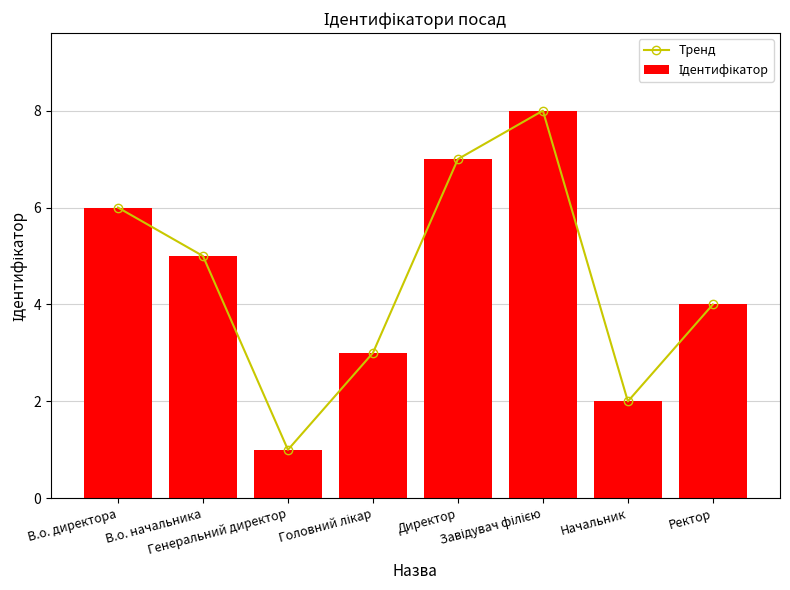

What is the maximum value for Тренд?

8